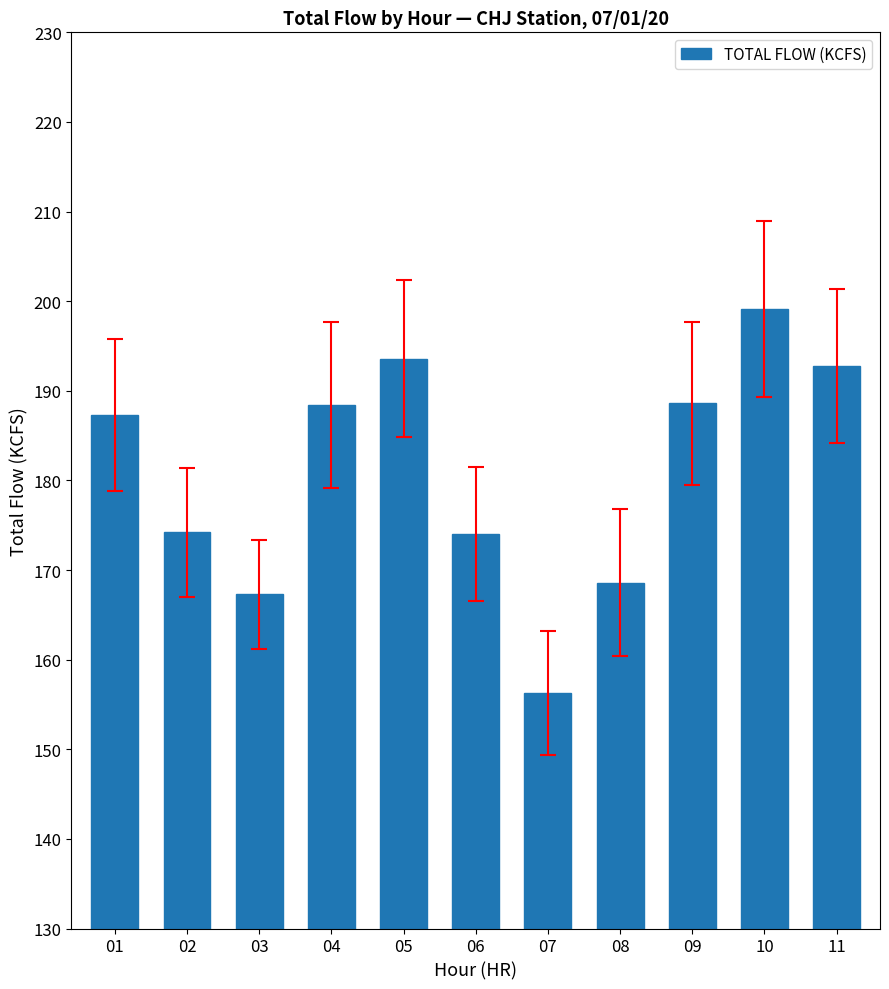

What is the difference between the values at 11 and 03?

25.5